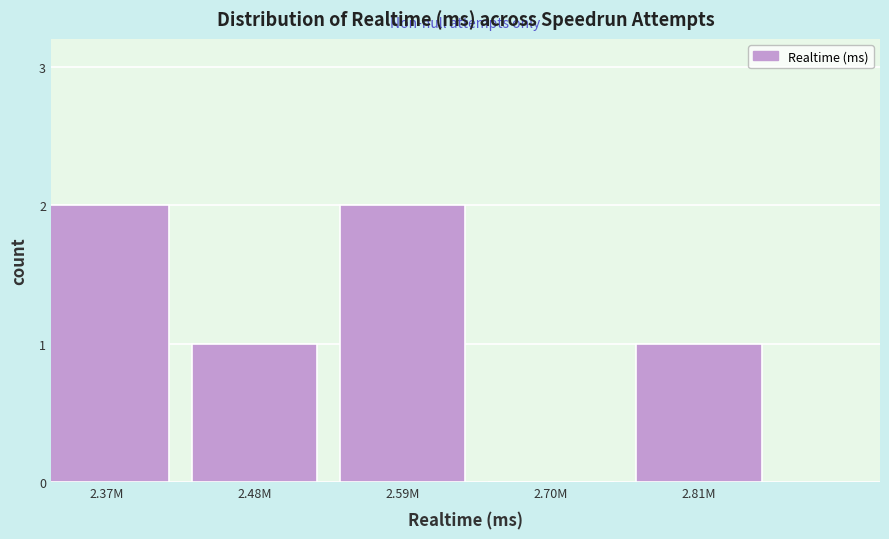

Reading left to right, transcribe all the data shown in this chart.

2.37M=2	2.48M=1	2.59M=2	2.70M=0	2.81M=1